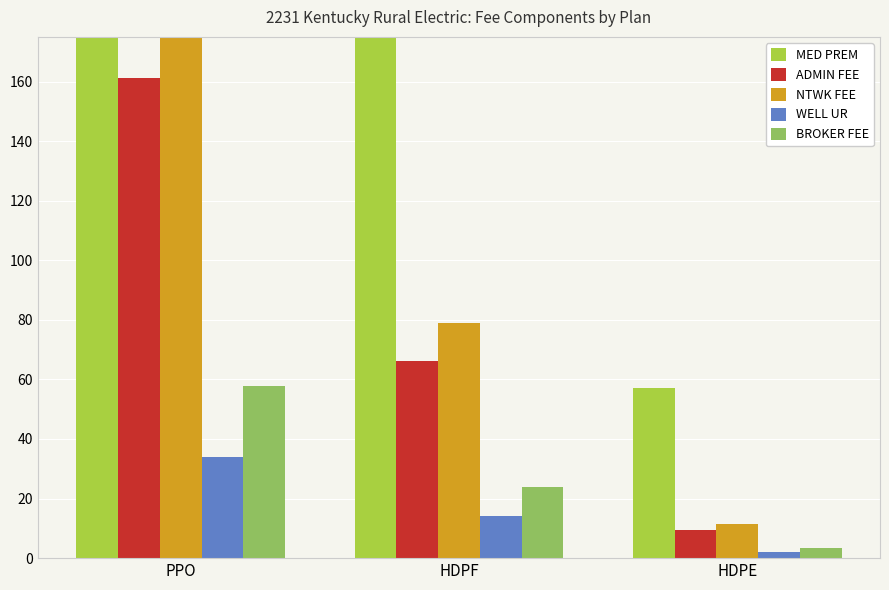

What is the minimum value shown in the chart?

2.0